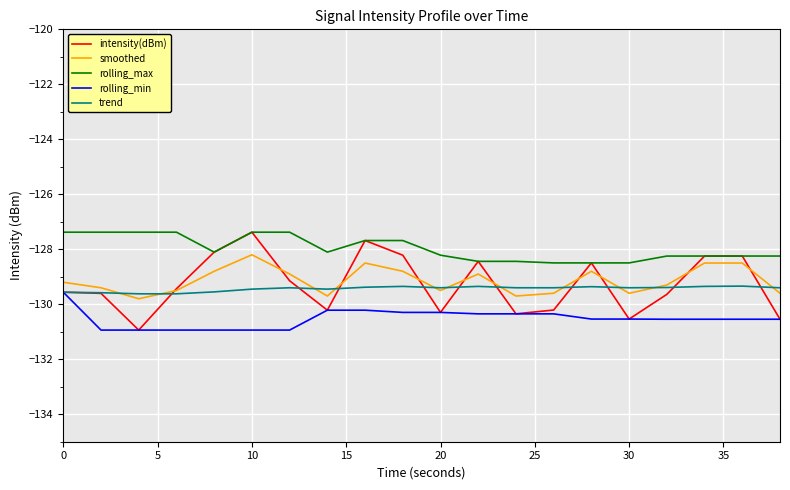

True or false: rolling_min and rolling_max intersect in this chart.

False